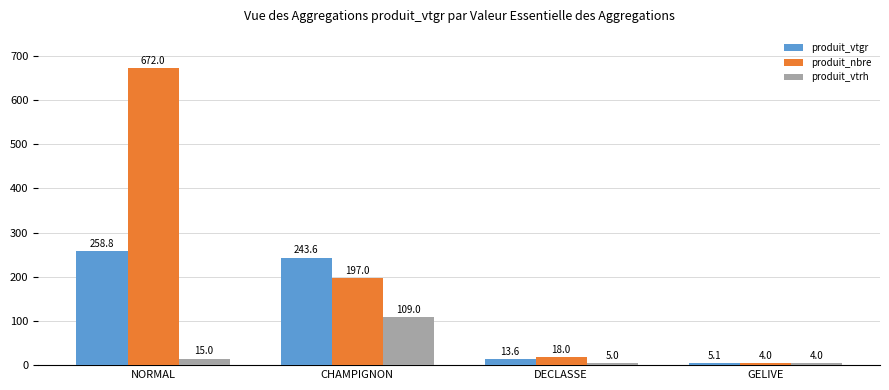

Reading right to left, extract all data points from this chart.

produit_vtgr: 5.1	13.6	243.6	258.8
produit_nbre: 4.0	18.0	197.0	672.0
produit_vtrh: 4.0	5.0	109.0	15.0